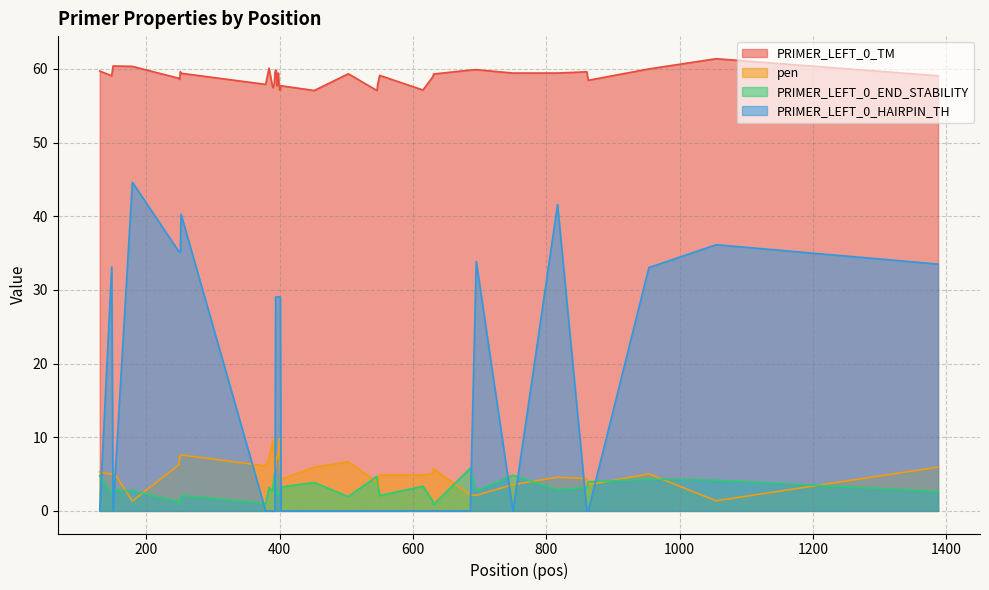

True or false: PRIMER_LEFT_0_TM and PRIMER_LEFT_0_END_STABILITY cross at least once.

False